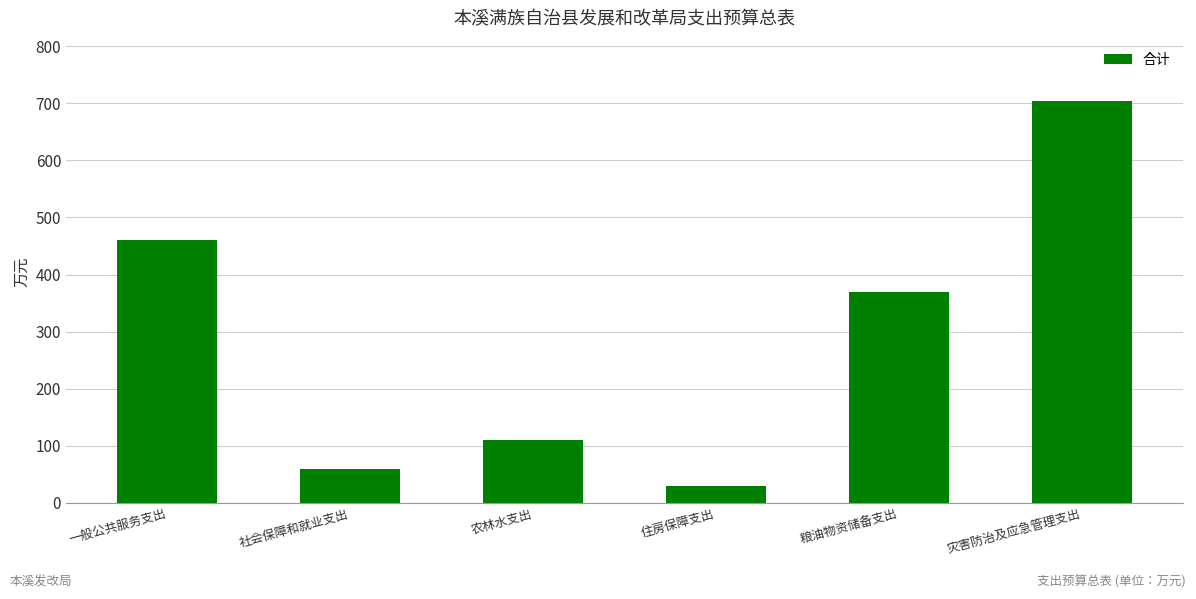

List the labels in order of value, smallest first.

住房保障支出, 社会保障和就业支出, 农林水支出, 粮油物资储备支出, 一般公共服务支出, 灾害防治及应急管理支出